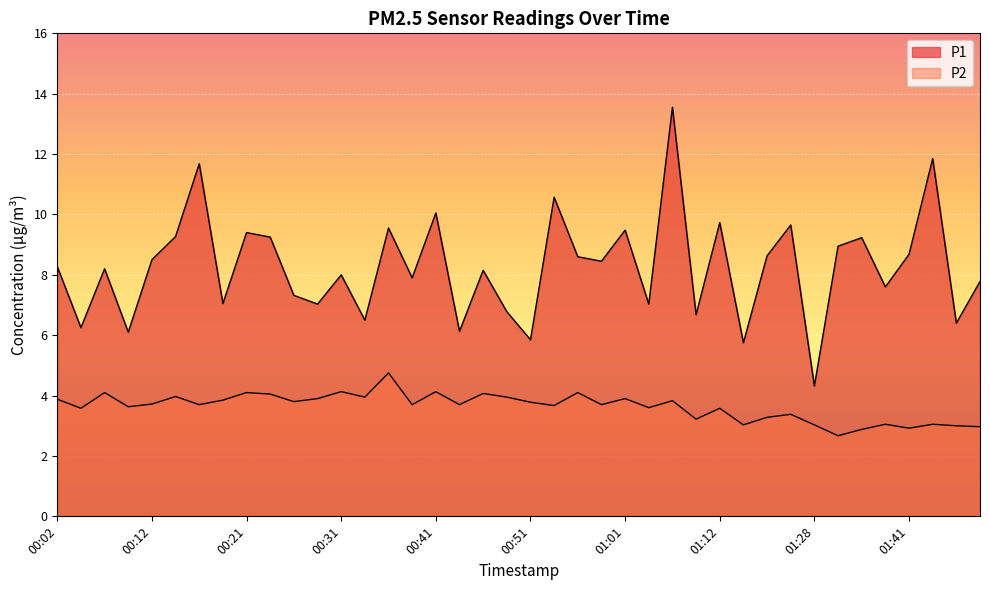

Which category has the highest value across all series?

01:06